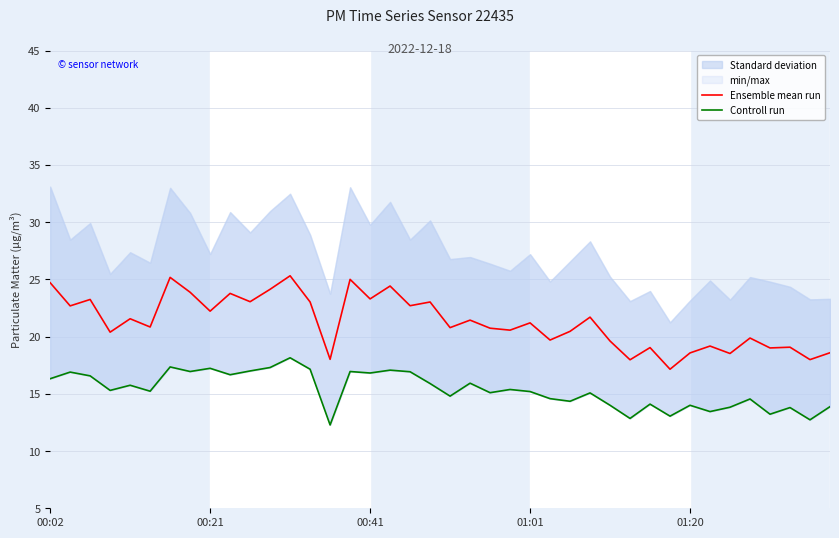

Which series changed the most between 27 and 28?

Ensemble mean run